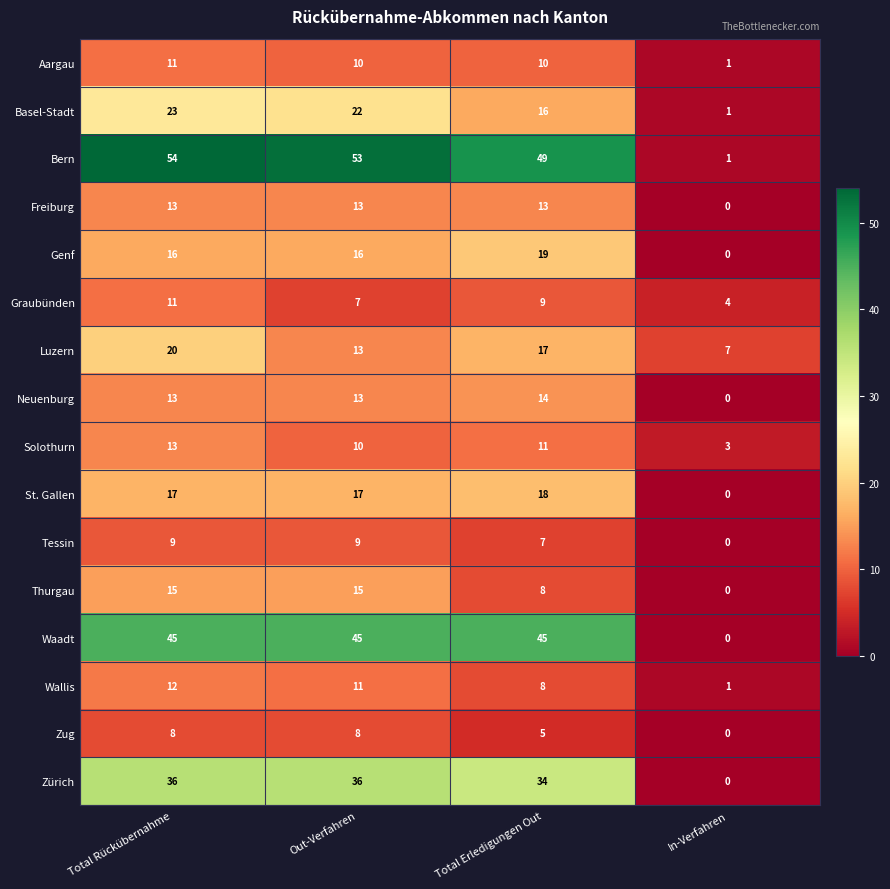

Rank the categories by Luzern value from highest to lowest.

Total Rückübernahme, Total Erledigungen Out, Out-Verfahren, In-Verfahren